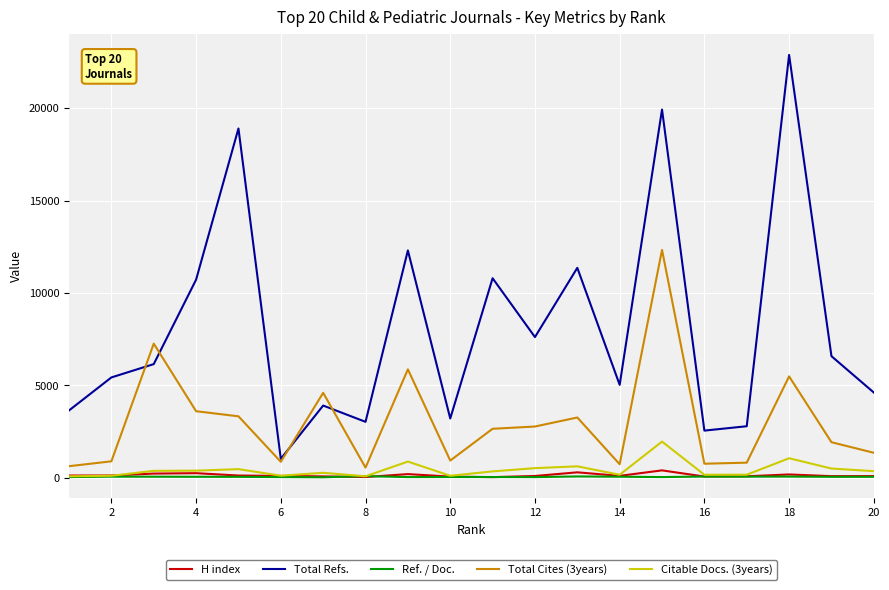

Which series has the largest total across all categories?

Total Refs.